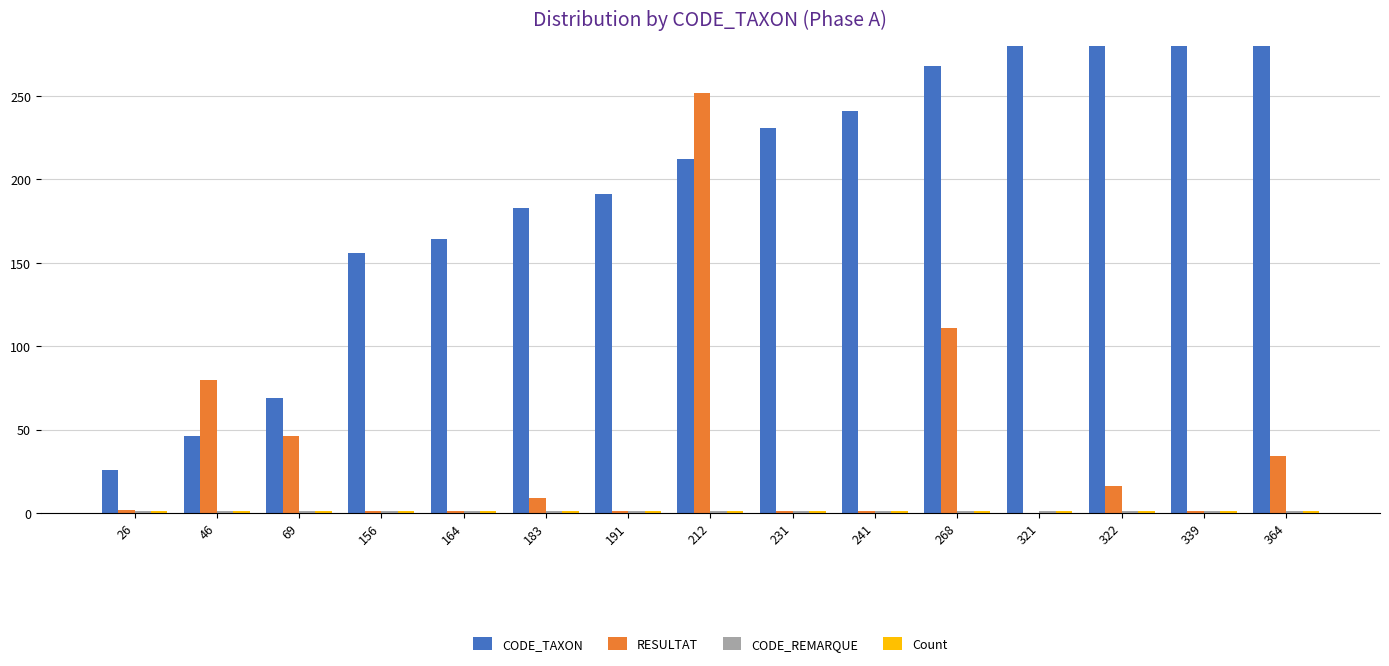

Which has a higher value, 26 or 241?

241